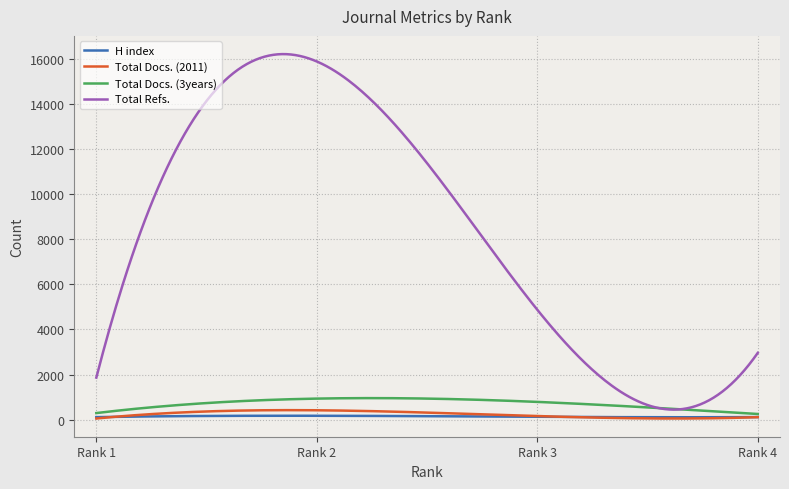

Which series has the largest total across all categories?

Total Refs.